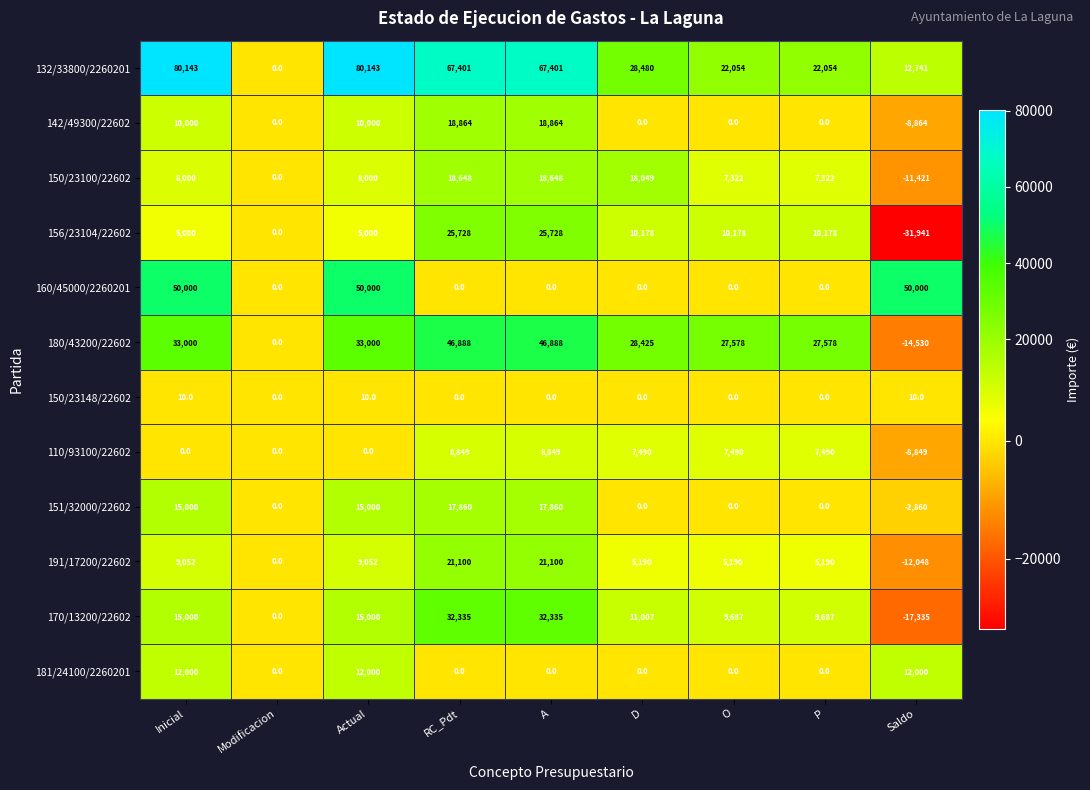

What is the sum of all 181/24100/2260201 values?

36000